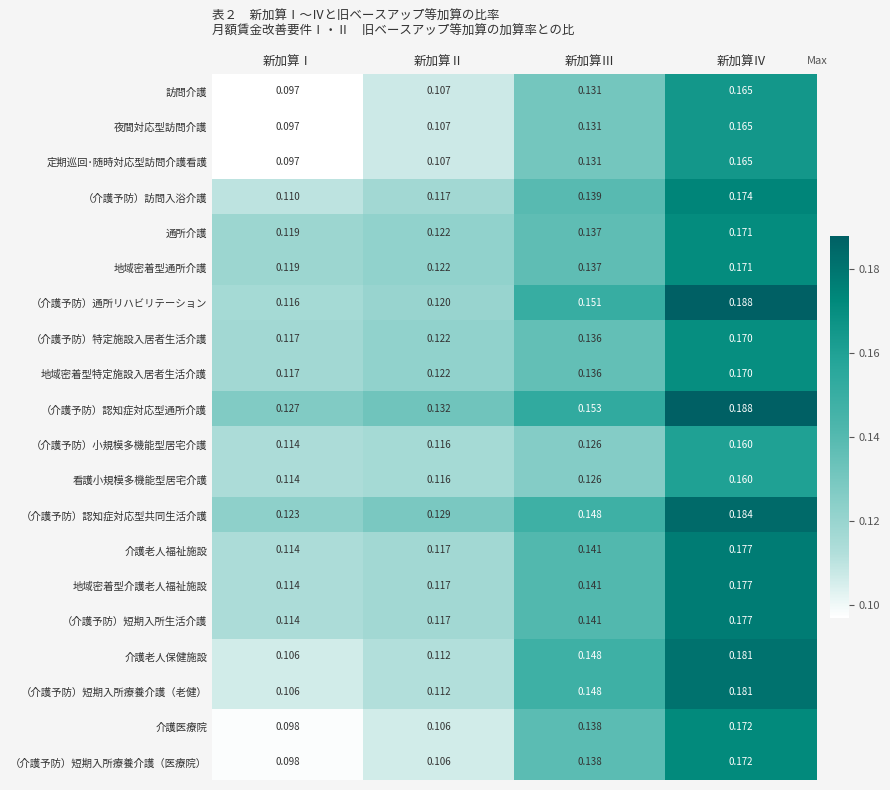

Where is （介護予防）特定施設入居者生活介護 nearest to the value 0?

新加算Ⅰ